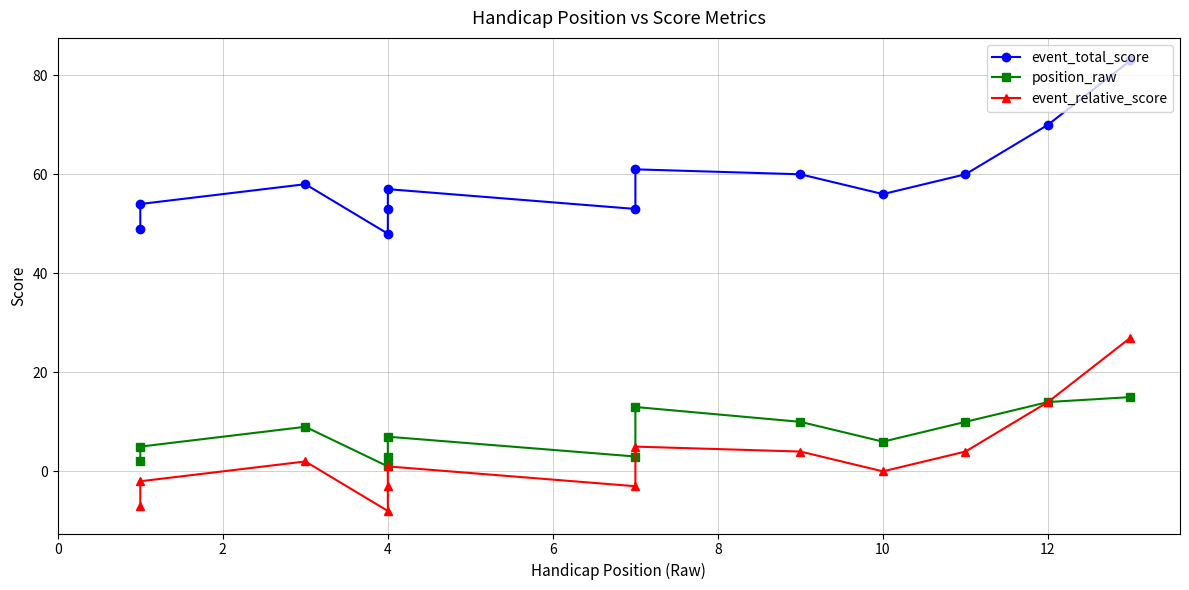

What is the maximum value shown in the chart?

83